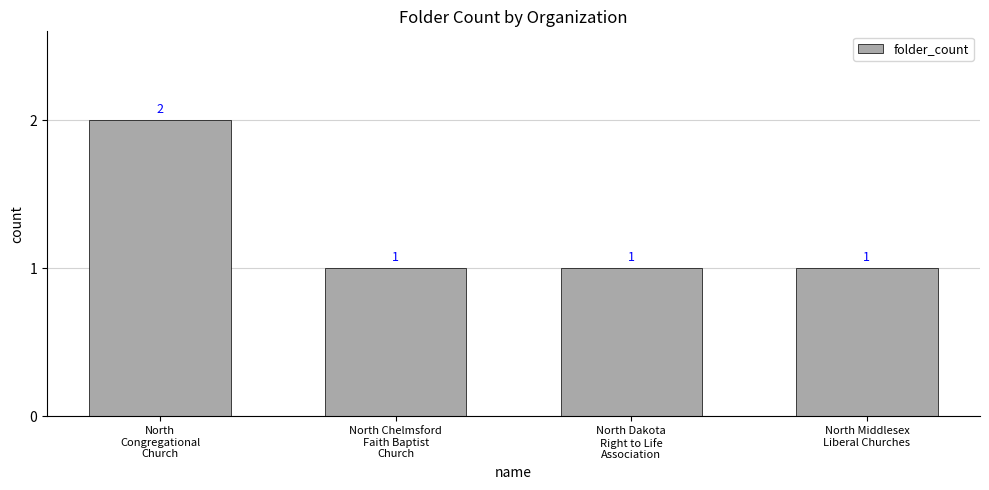

Is it true that the value at North
Congregational
Church is 1?

False